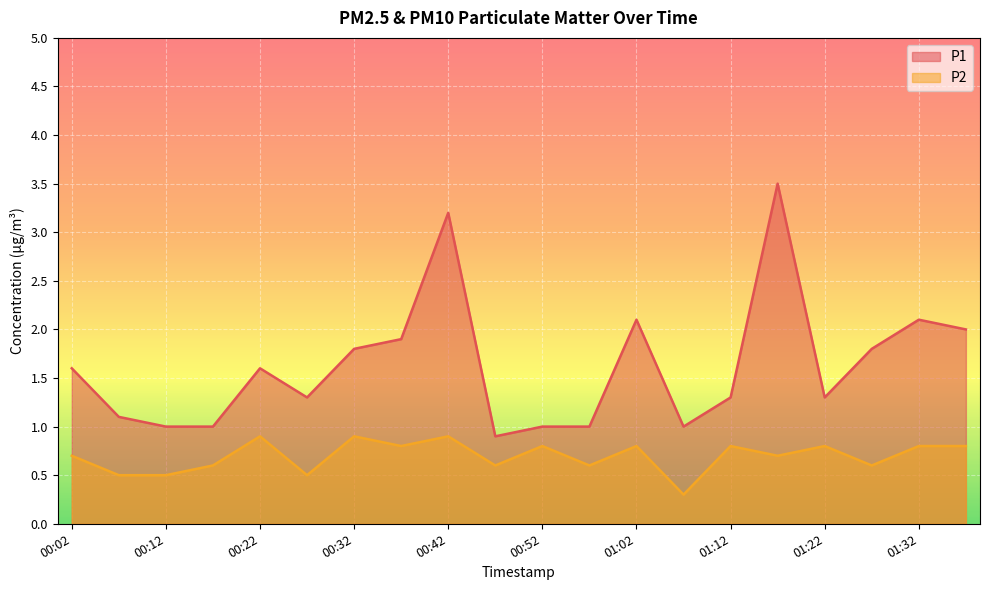

What are all the series names shown in the legend?

P1, P2